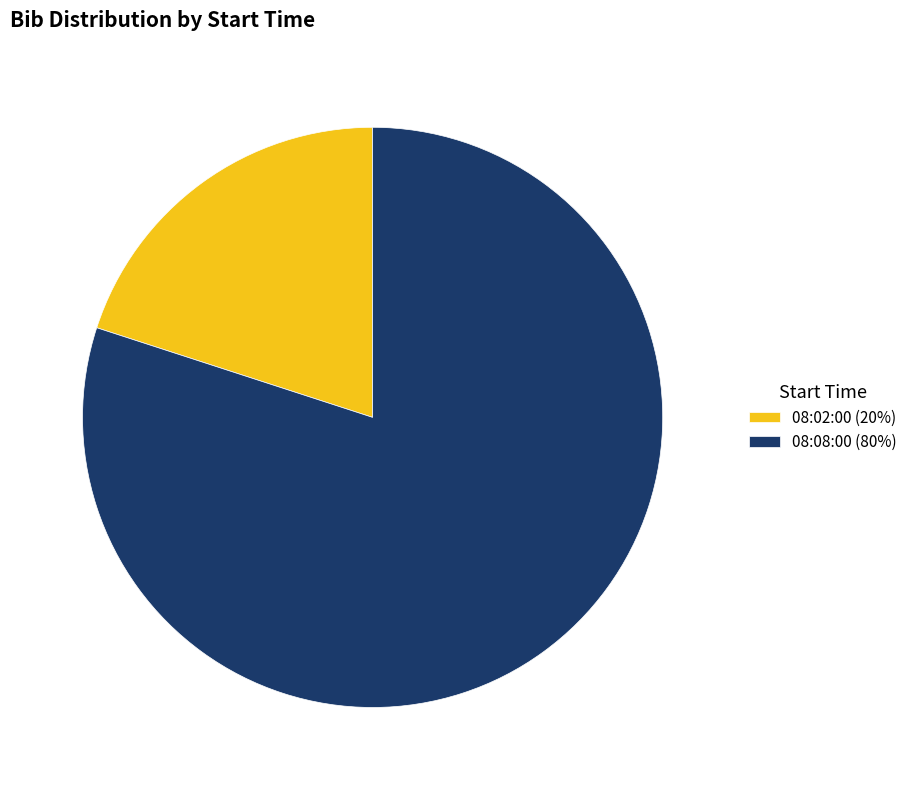

True or false: 08:08:00 (80%) accounts for 80% of the total.

True